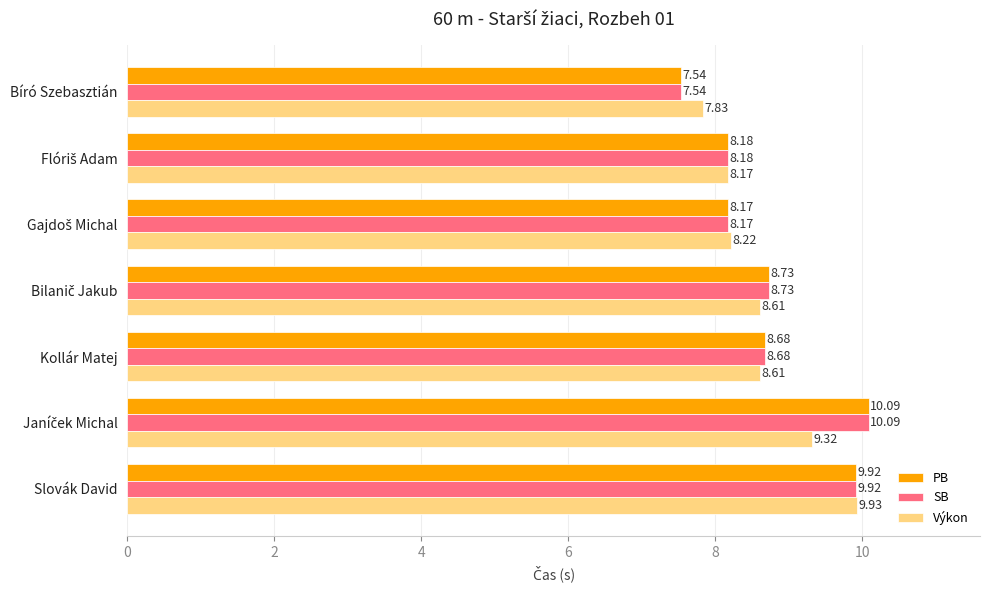

How many data points in PB are less than 8?

1